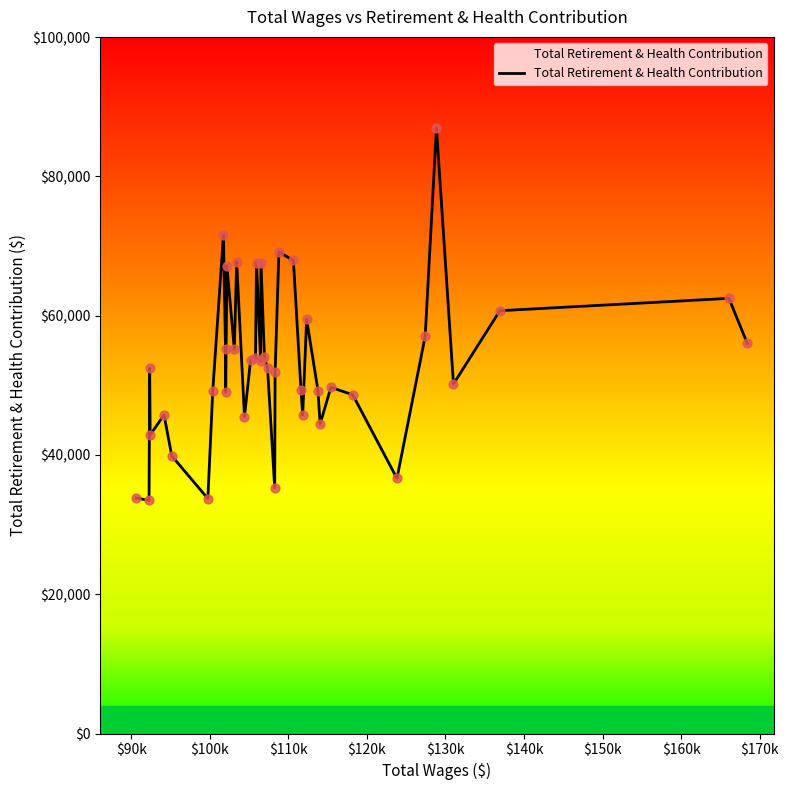

What is the difference between the maximum and minimum values?

53517.6